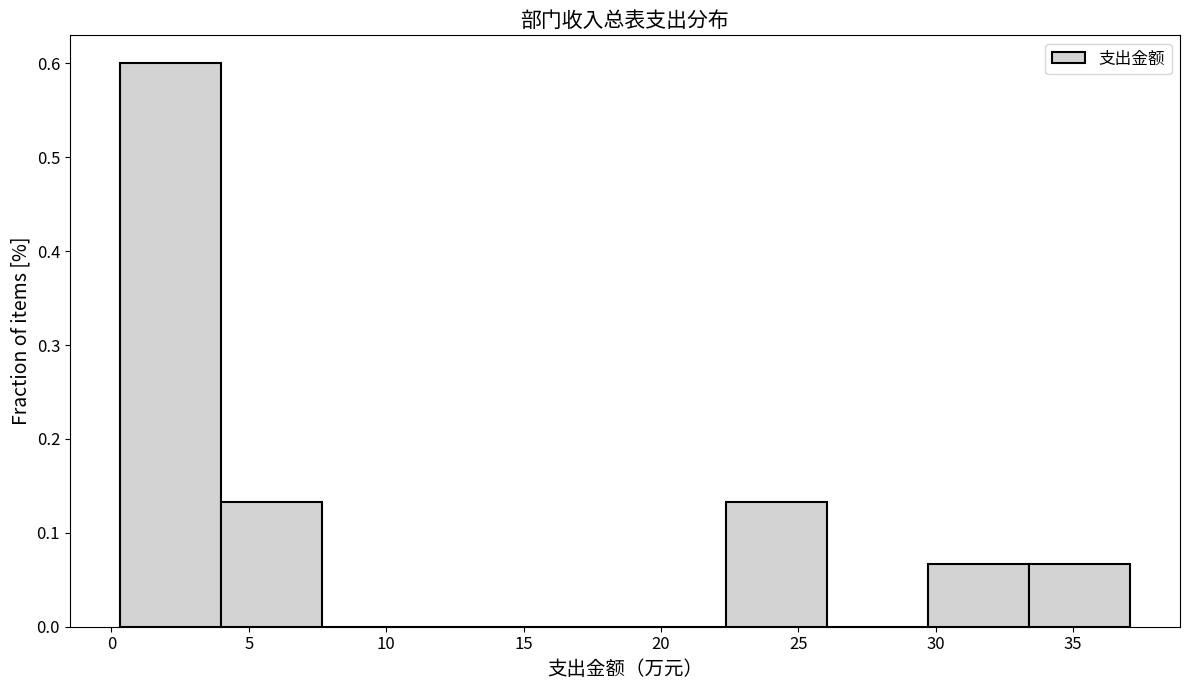

Over which range of the x-axis is the bar tallest?

0.5 to 4.0